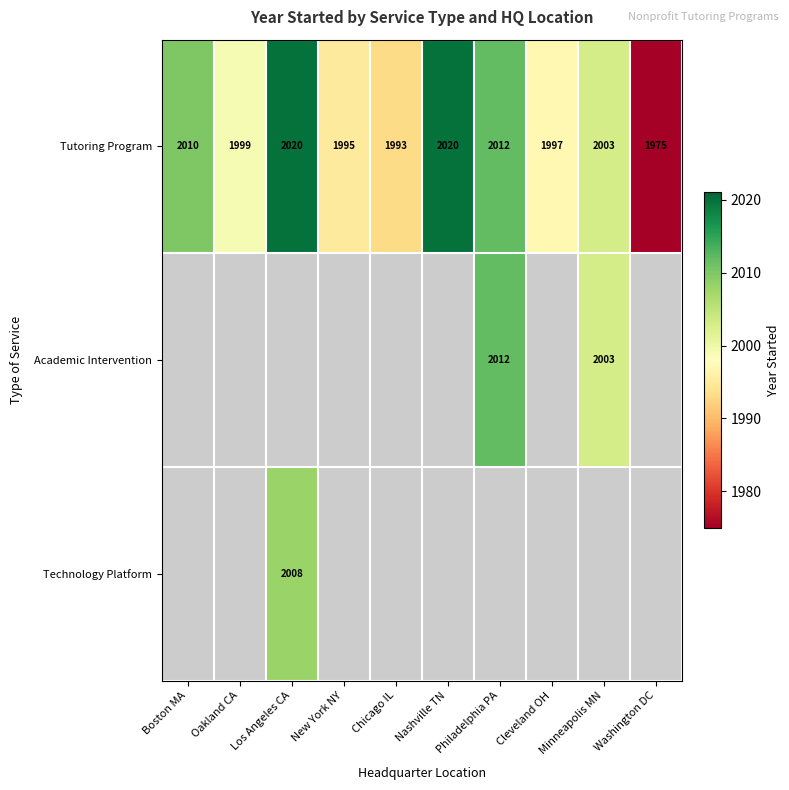

What is the difference between the maximum and minimum values in the Tutoring Program series?

45